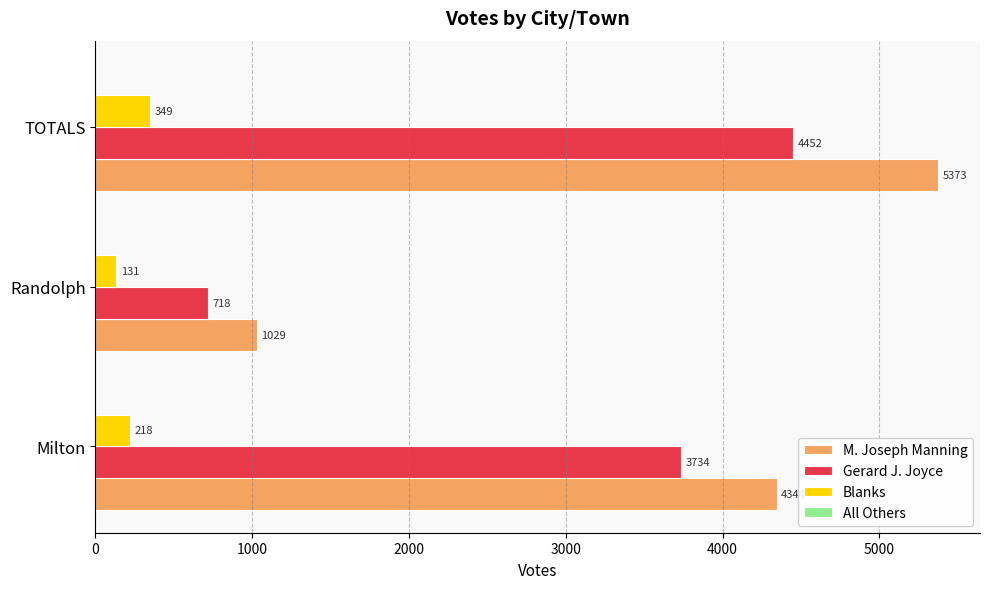

Which category has the highest value across all series?

TOTALS